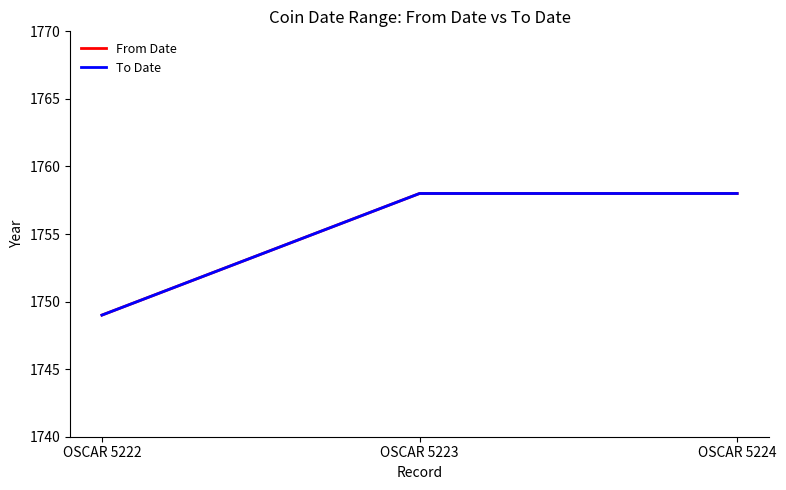

Reading left to right, extract all data points from this chart.

From Date: OSCAR 5222=1749	OSCAR 5223=1758	OSCAR 5224=1758
To Date: OSCAR 5222=1749	OSCAR 5223=1758	OSCAR 5224=1758